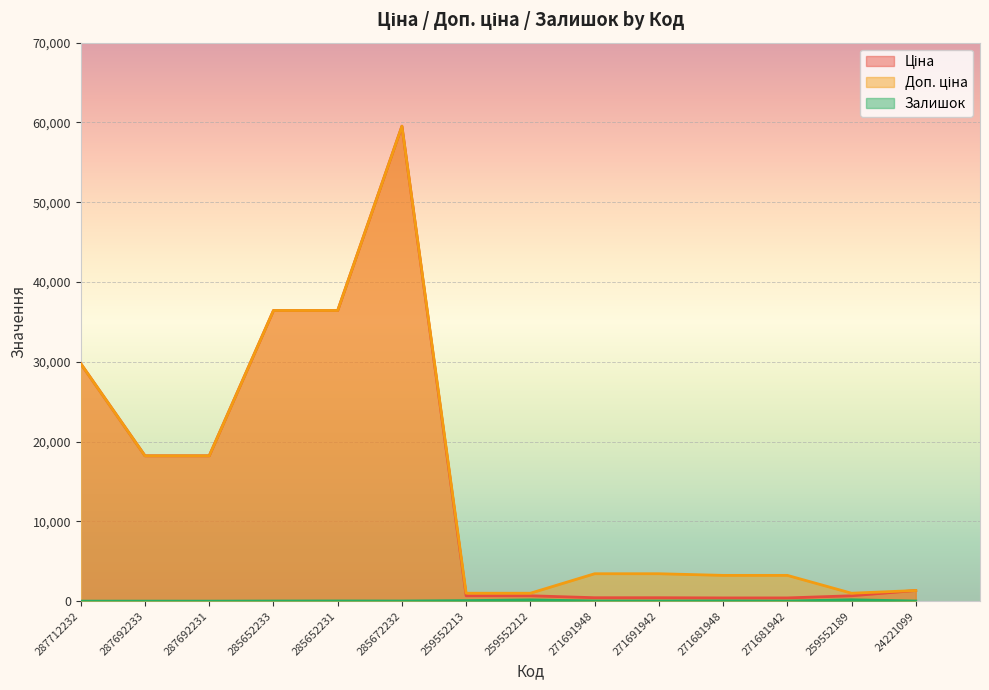

Read the Доп. ціна value at 259552213.

992.7